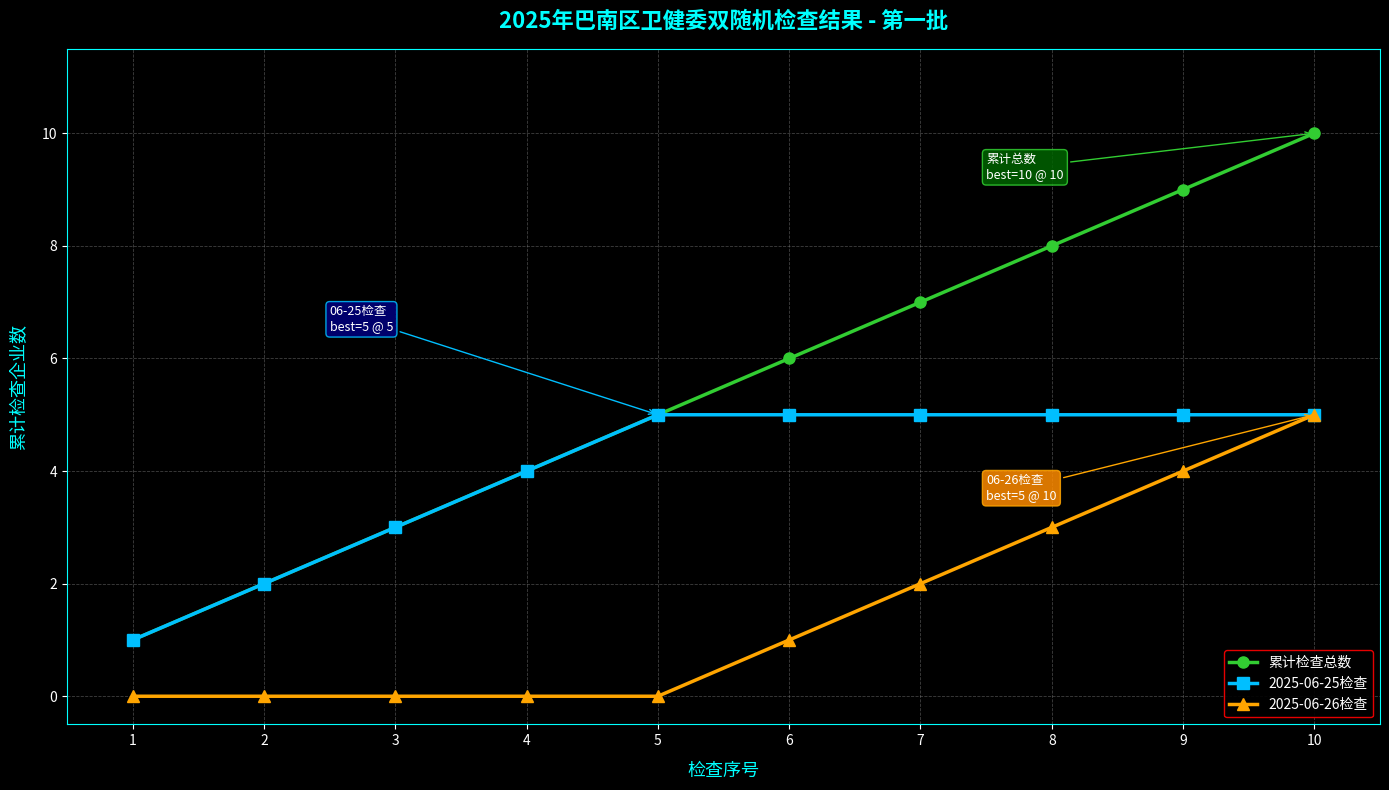

What is the maximum value for 2025-06-25检查?

5